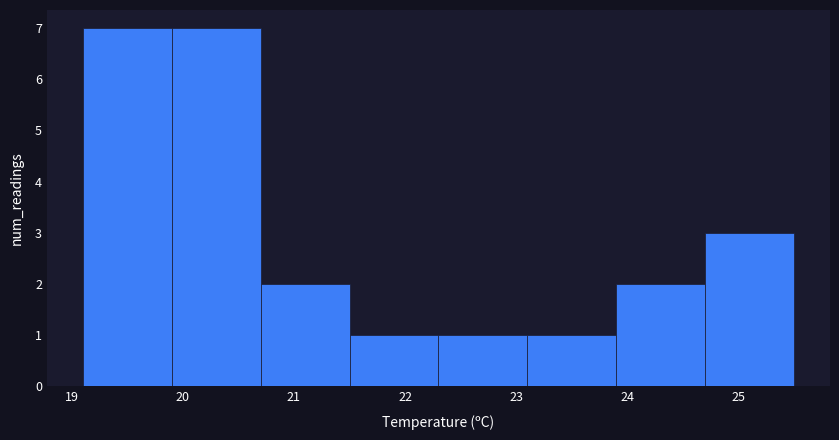

Reading left to right, transcribe this chart: for each bar, give the range it covers on the x-axis and its height. The values are not printed on the chart, so give them approximately, as read against the axis.

19.1 to 19.9: 7
19.9 to 20.7: 7
20.7 to 21.5: 2
21.5 to 22.3: 1
22.3 to 23.1: 1
23.1 to 23.9: 1
23.9 to 24.7: 2
24.7 to 25.5: 3